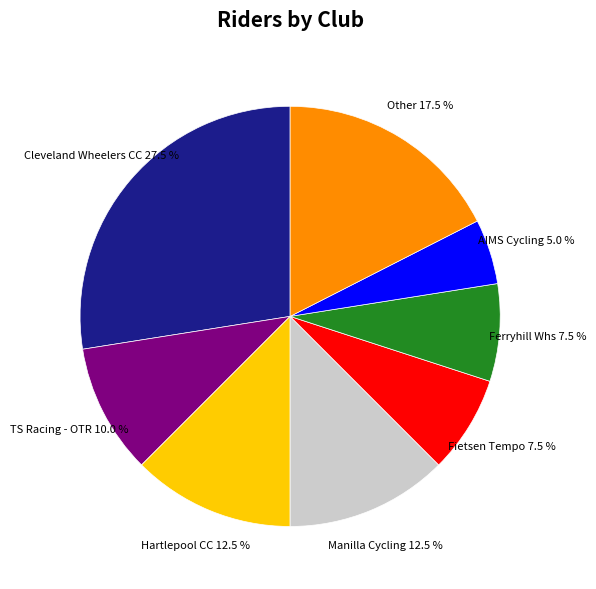

What is the smallest slice in the pie chart?

AIMS Cycling